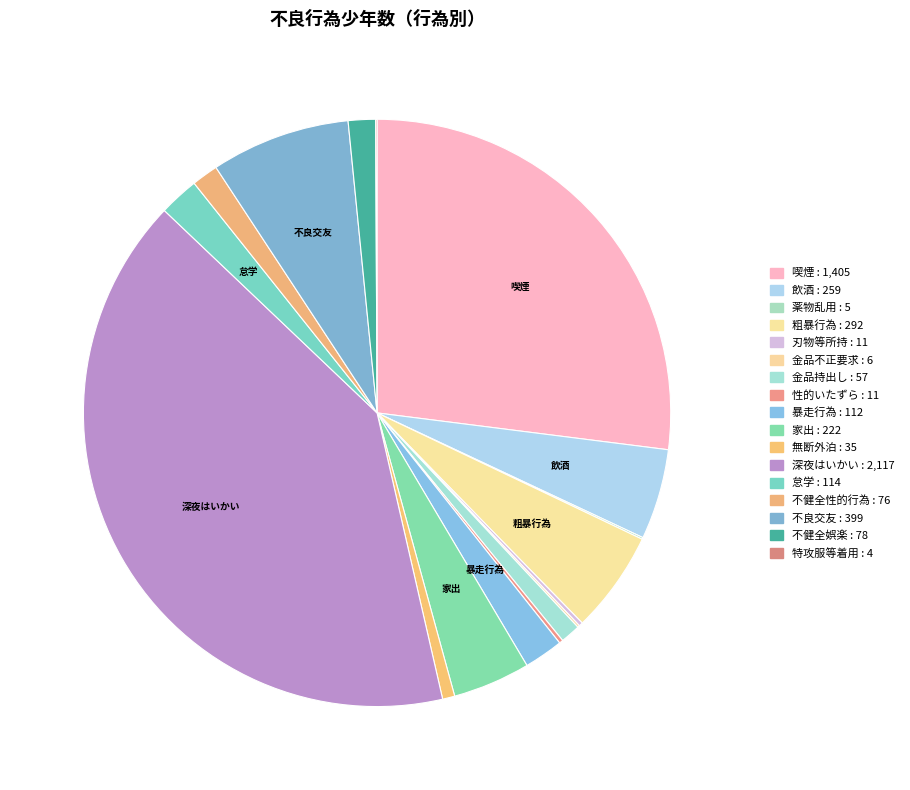

Rank the categories by value from lowest to highest.

特攻服等着用, 薬物乱用, 金品不正要求, 刃物等所持, 性的いたずら, 無断外泊, 金品持出し, 不健全性的行為, 不健全娯楽, 暴走行為, 怠学, 家出, 飲酒, 粗暴行為, 不良交友, 喫煙, 深夜はいかい